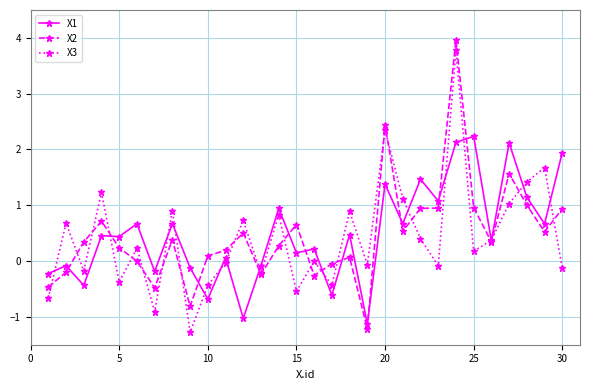

What is the value of the X1 point at the 20th from the left?

1.4